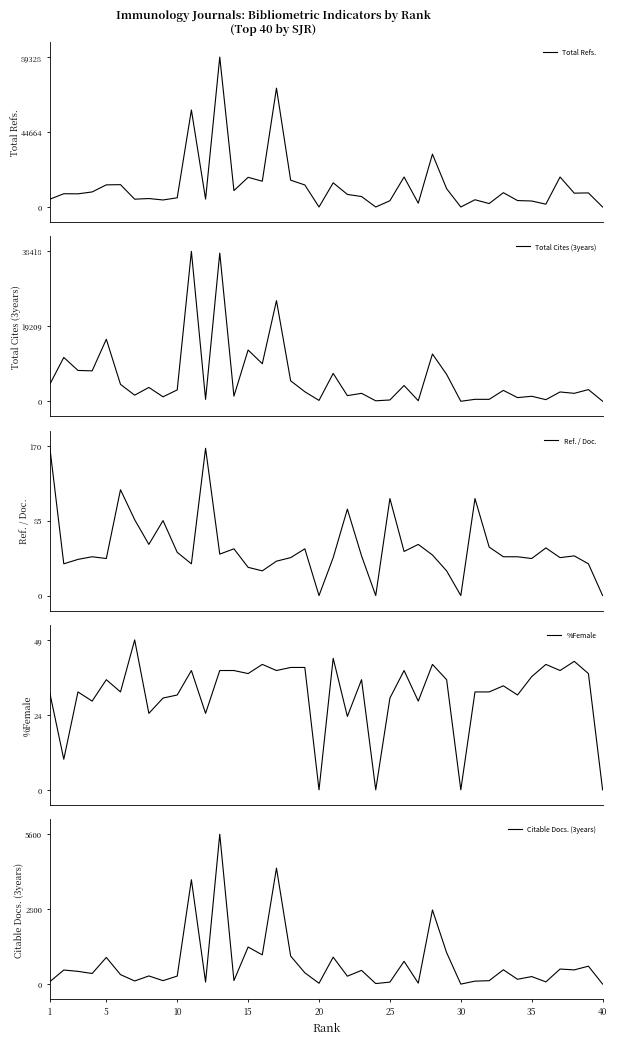

What is the maximum value for Total Refs.?

89328